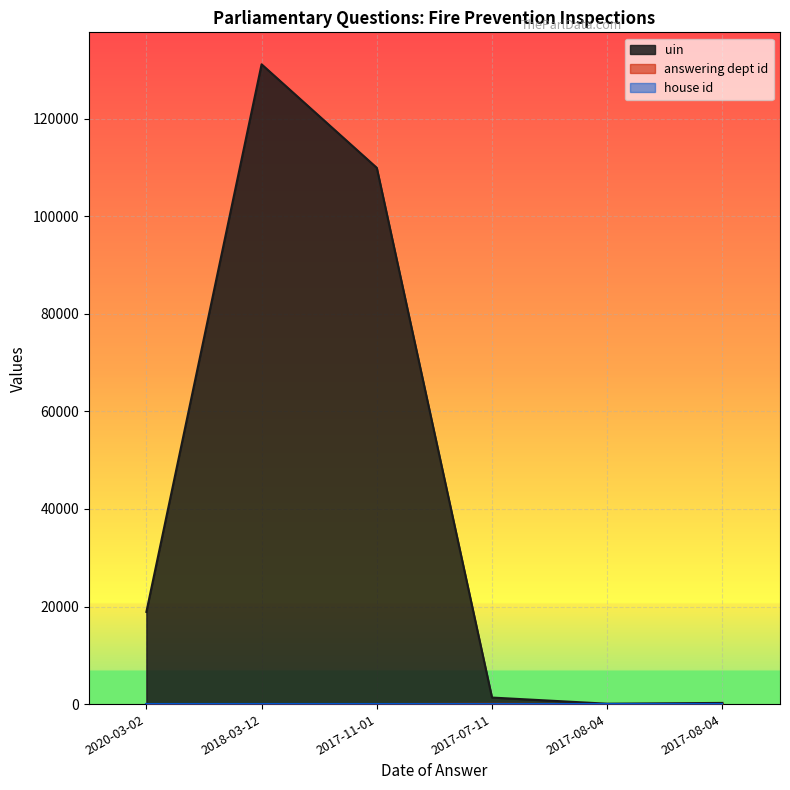

The uin series shows 336 at 2017-08-04. True or false?

False